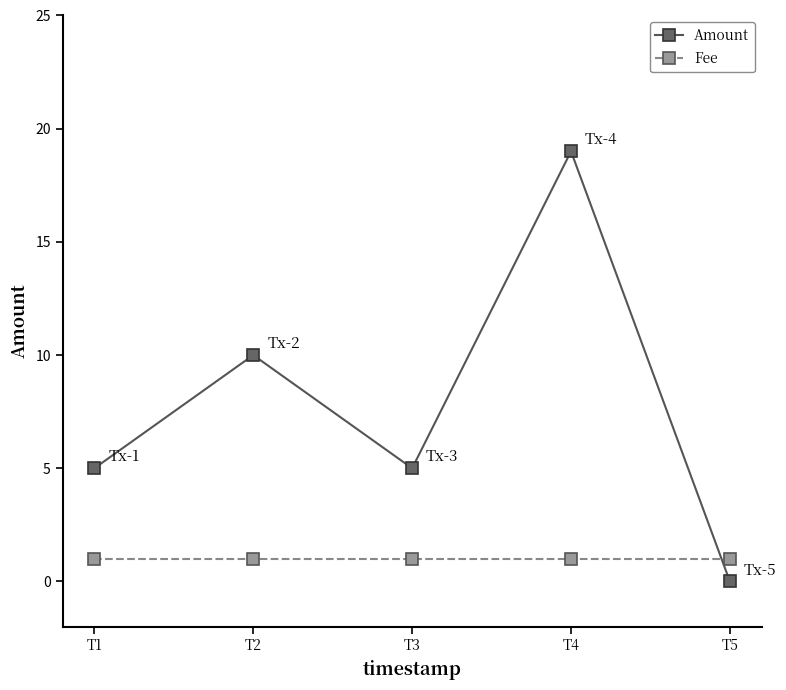

How many Amount values are between 5 and 10?

3